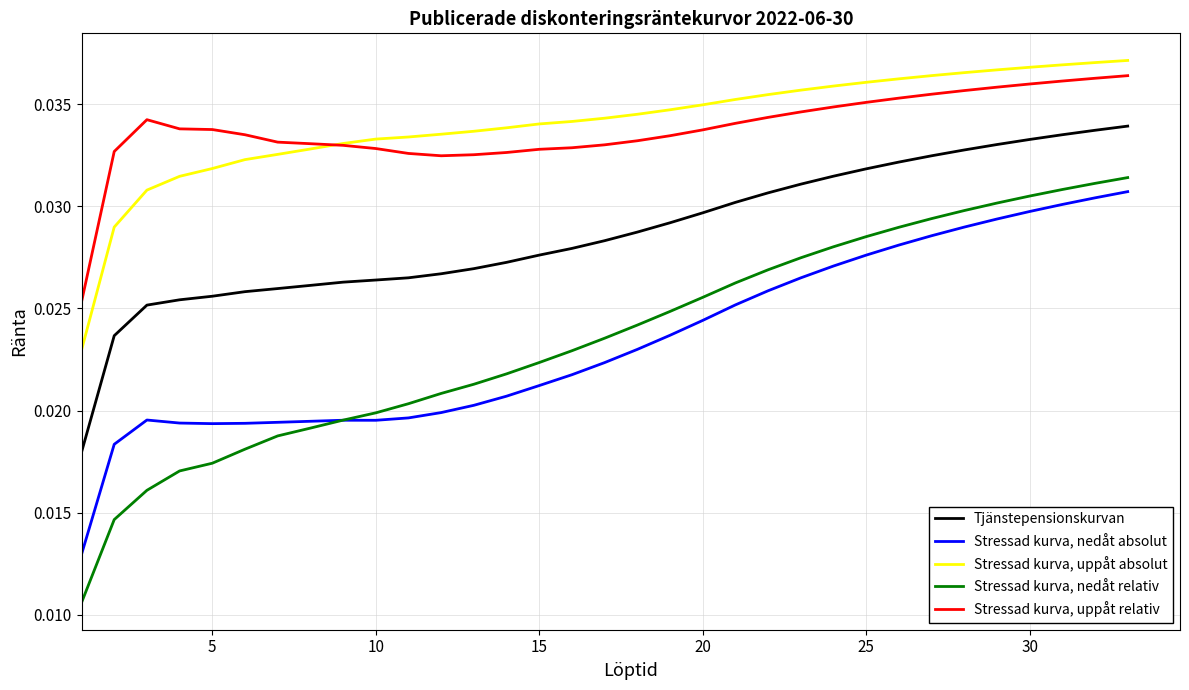

Which series has the widest spread of values?

Stressad kurva, nedåt relativ